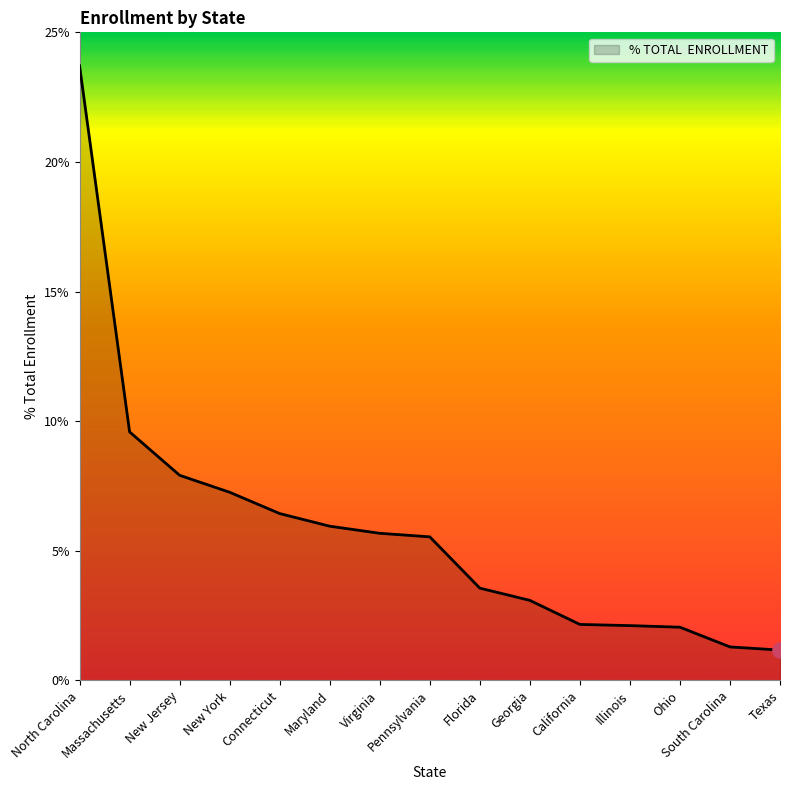

Which has a higher value, New York or Georgia?

New York